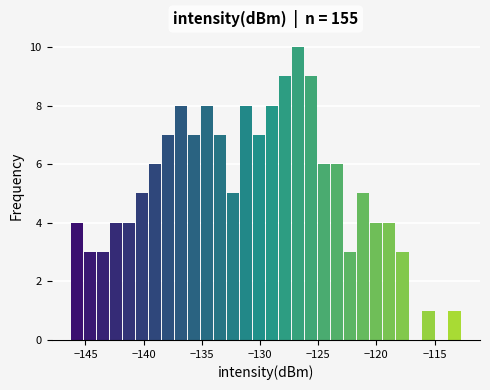

Around what value on the x-axis is the tallest bar? Give the approximate position of its centre, as read against the axis.

-126.5